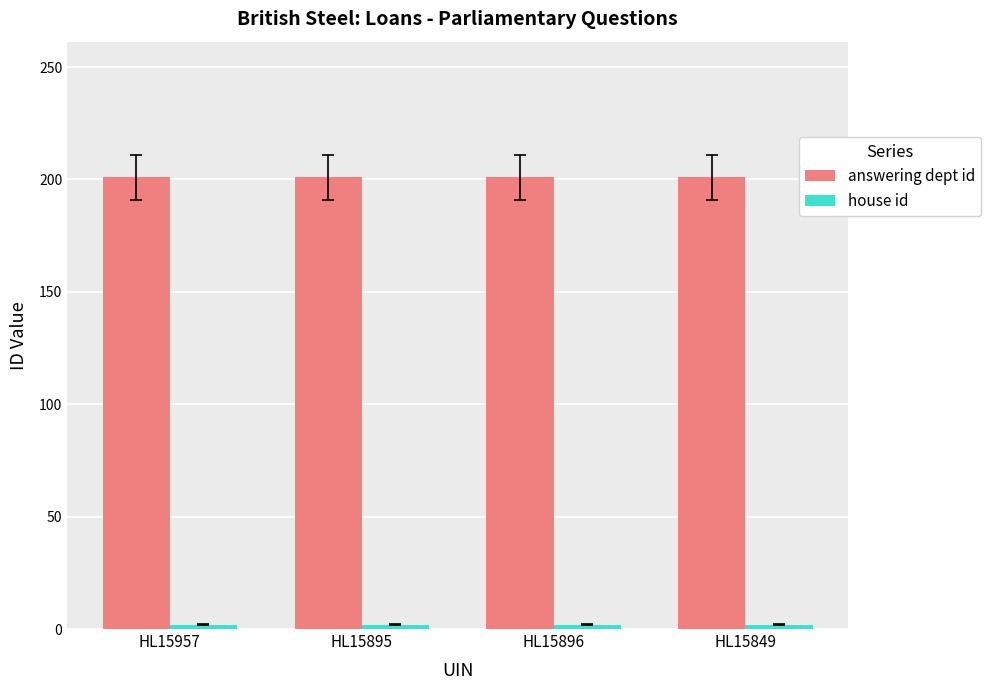

The value of answering dept id at HL15896 is 57. True or false?

False